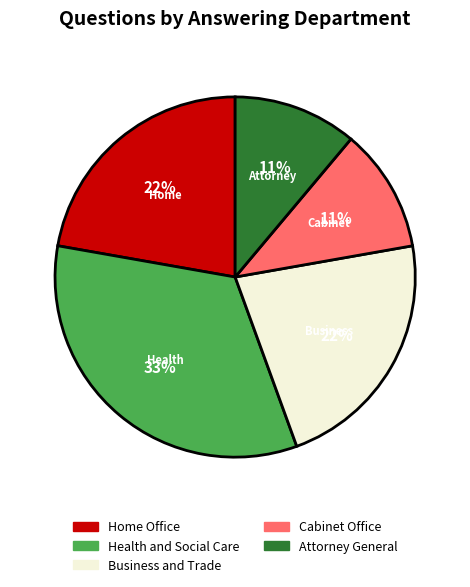

Do Business and Trade and Attorney General together represent more than half of the pie?

No